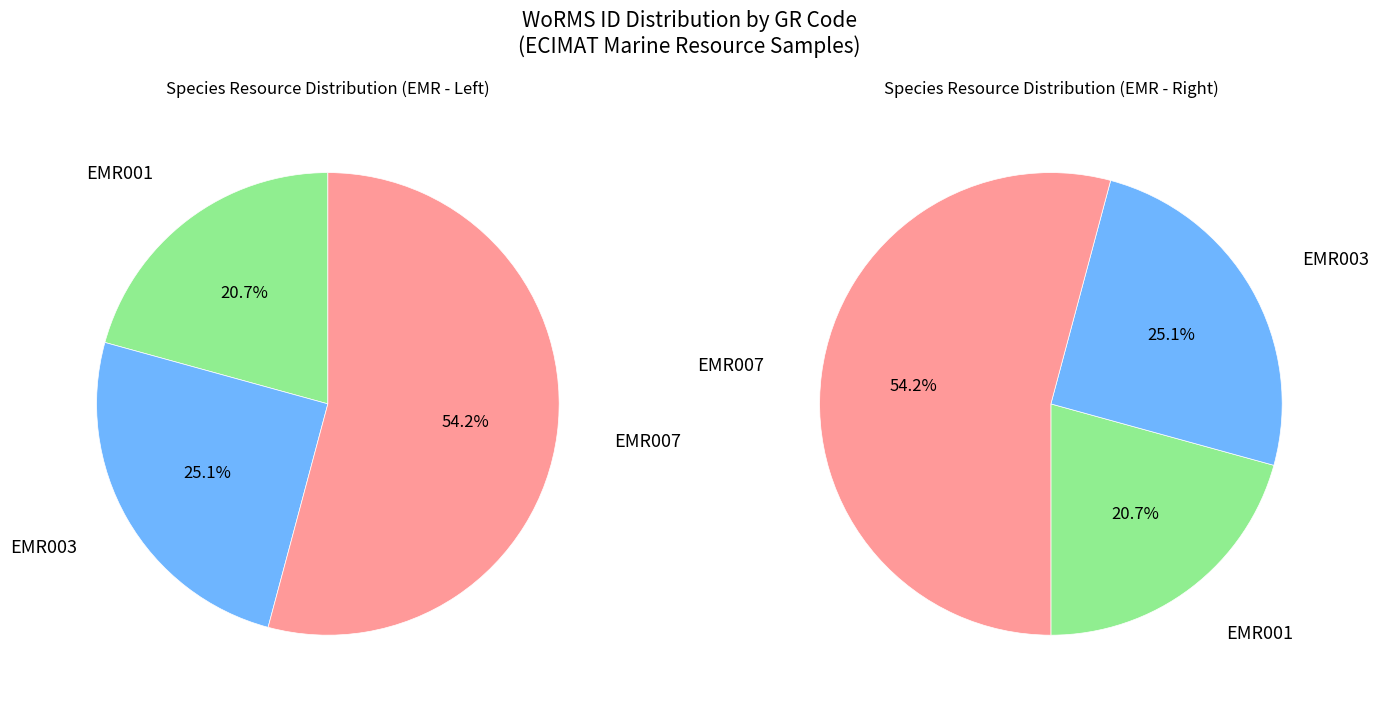

Which slice represents more than half of the pie?

EMR007